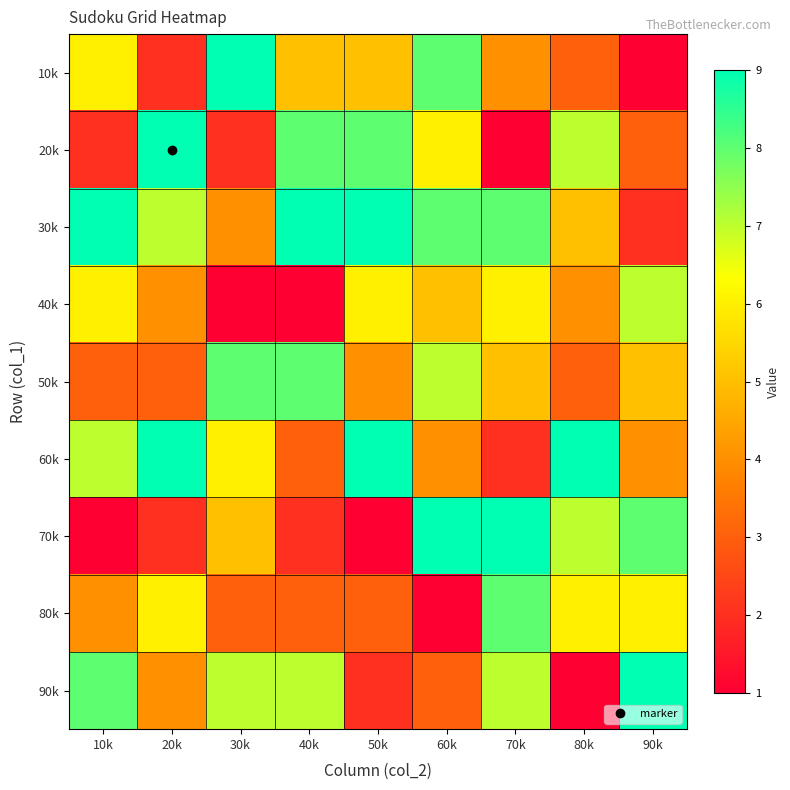

Reading left to right, what are all the values shown in this chart?

10k: 10k=6	20k=2	30k=9	40k=5	50k=5	60k=8	70k=4	80k=3	90k=1
20k: 10k=2	20k=9	30k=2	40k=8	50k=8	60k=6	70k=1	80k=7	90k=3
30k: 10k=9	20k=7	30k=4	40k=9	50k=9	60k=8	70k=8	80k=5	90k=2
40k: 10k=6	20k=4	30k=1	40k=1	50k=6	60k=5	70k=6	80k=4	90k=7
50k: 10k=3	20k=3	30k=8	40k=8	50k=4	60k=7	70k=5	80k=3	90k=5
60k: 10k=7	20k=9	30k=6	40k=3	50k=9	60k=4	70k=2	80k=9	90k=4
70k: 10k=1	20k=2	30k=5	40k=2	50k=1	60k=9	70k=9	80k=7	90k=8
80k: 10k=4	20k=6	30k=3	40k=3	50k=3	60k=1	70k=8	80k=6	90k=6
90k: 10k=8	20k=4	30k=7	40k=7	50k=2	60k=3	70k=7	80k=1	90k=9